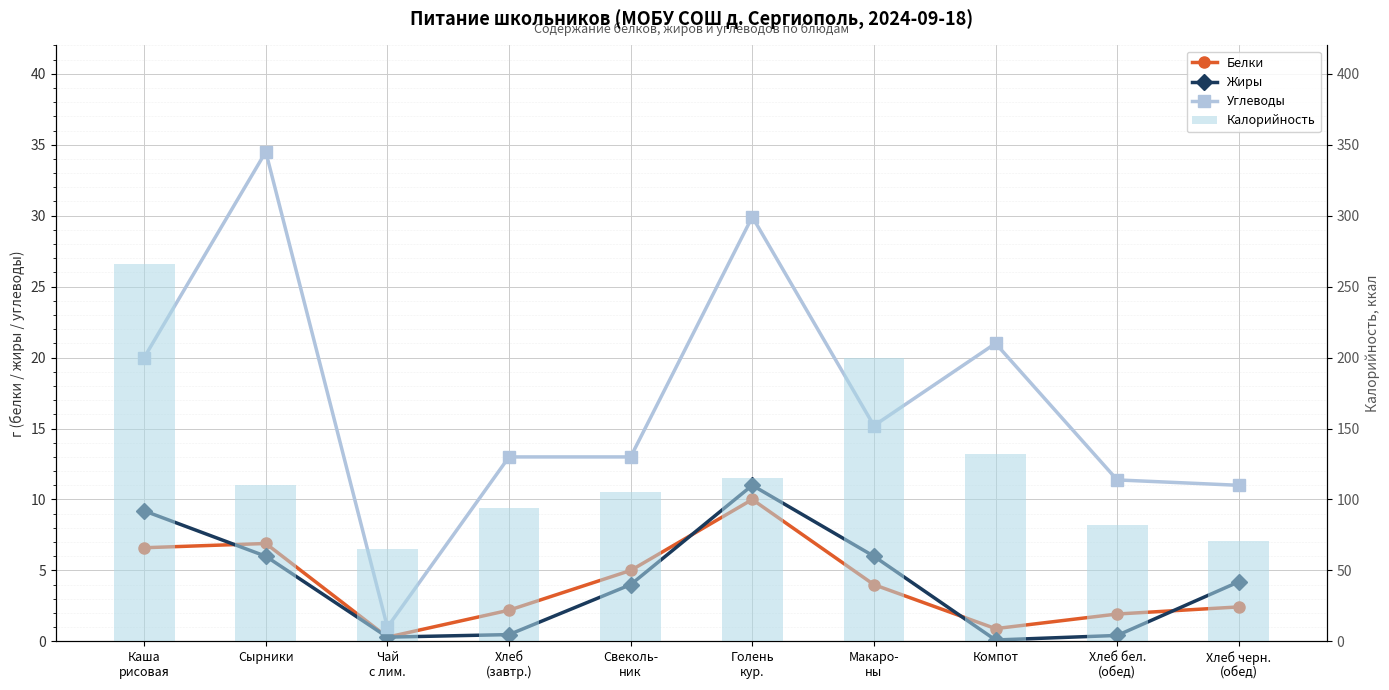

At which label is Калорийность closest to 165?

Компот